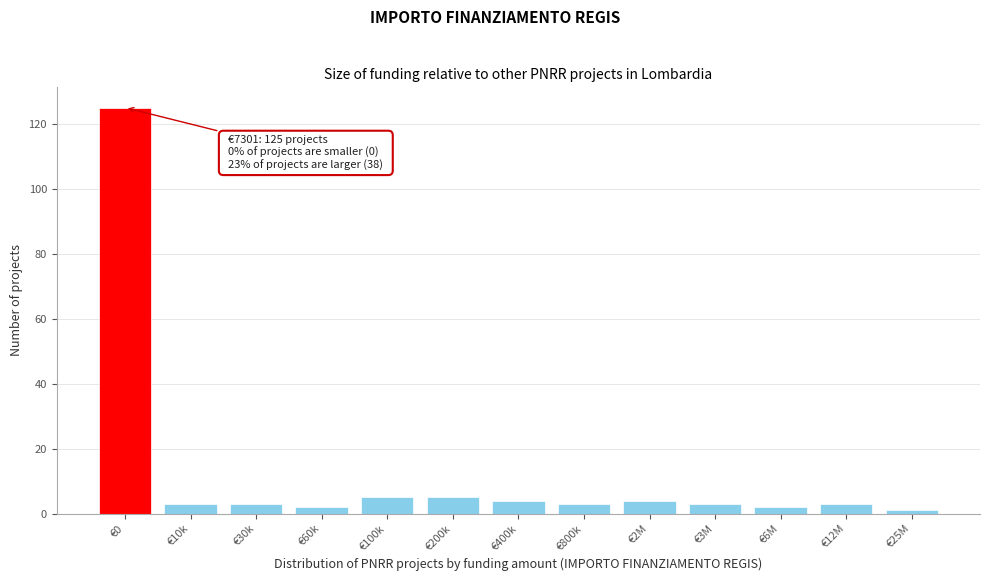

Reading left to right, extract all data points from this chart.

125	3	3	2	5	5	4	3	4	3	2	3	1